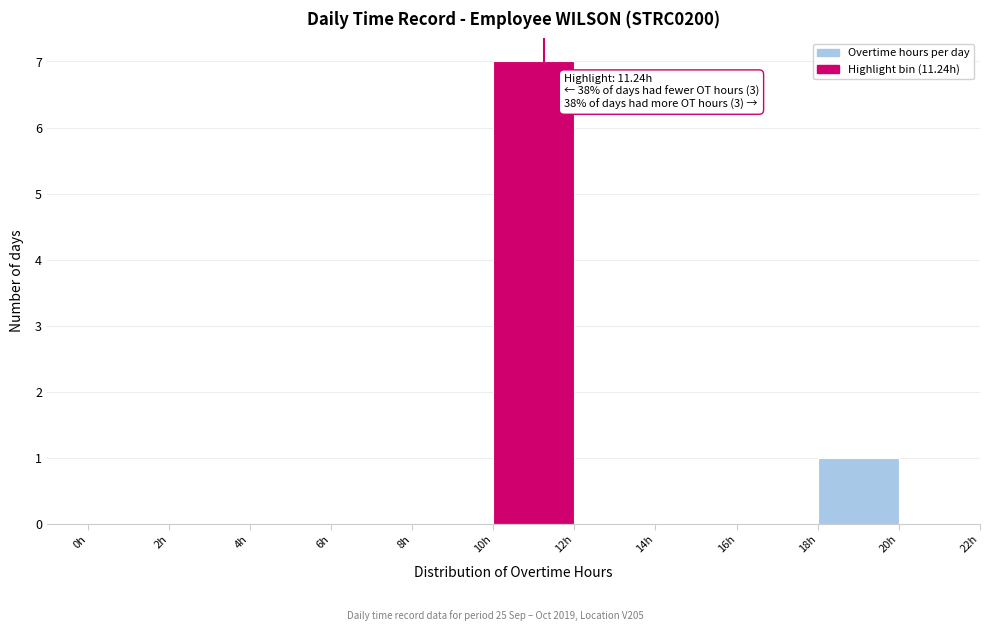

Which range on the x-axis has the tallest bar?

10 to 12